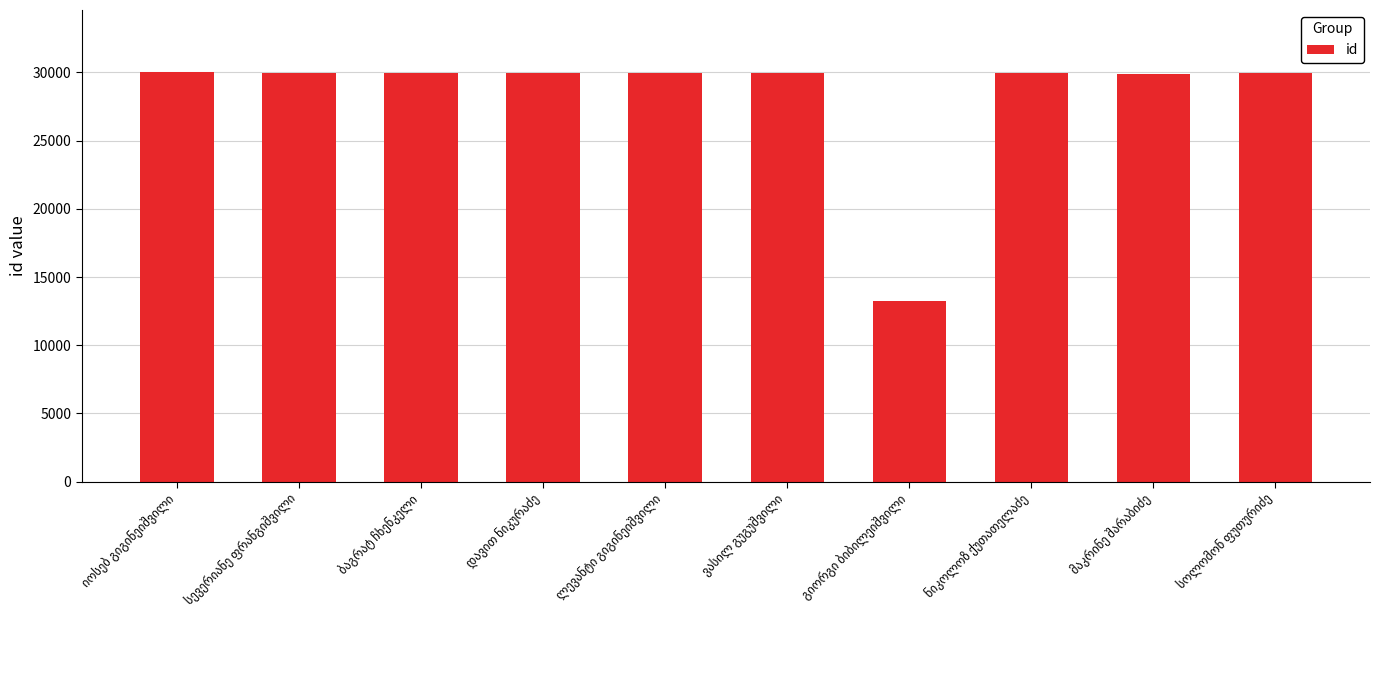

Are the bars horizontal?

No